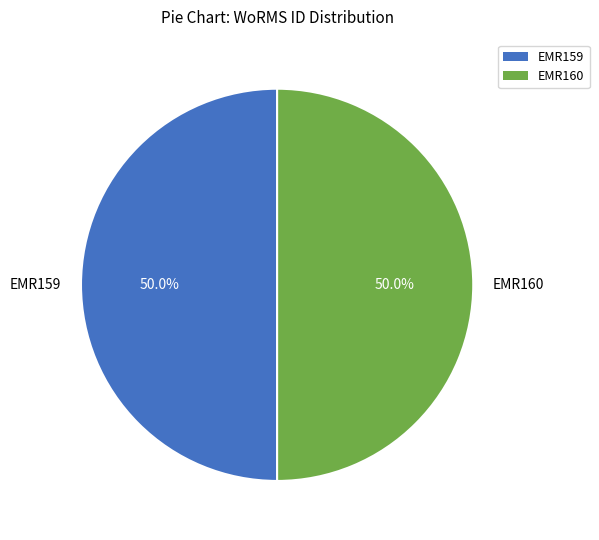

Approximately how many times larger is the value at EMR160 compared to EMR159?

1.0